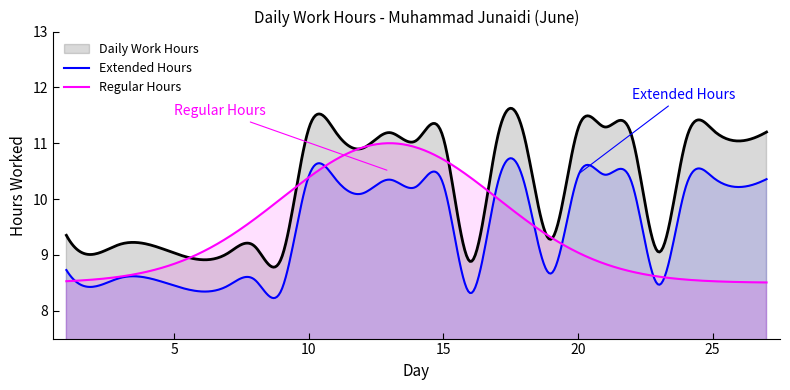

How many lines are shown in the chart?

3